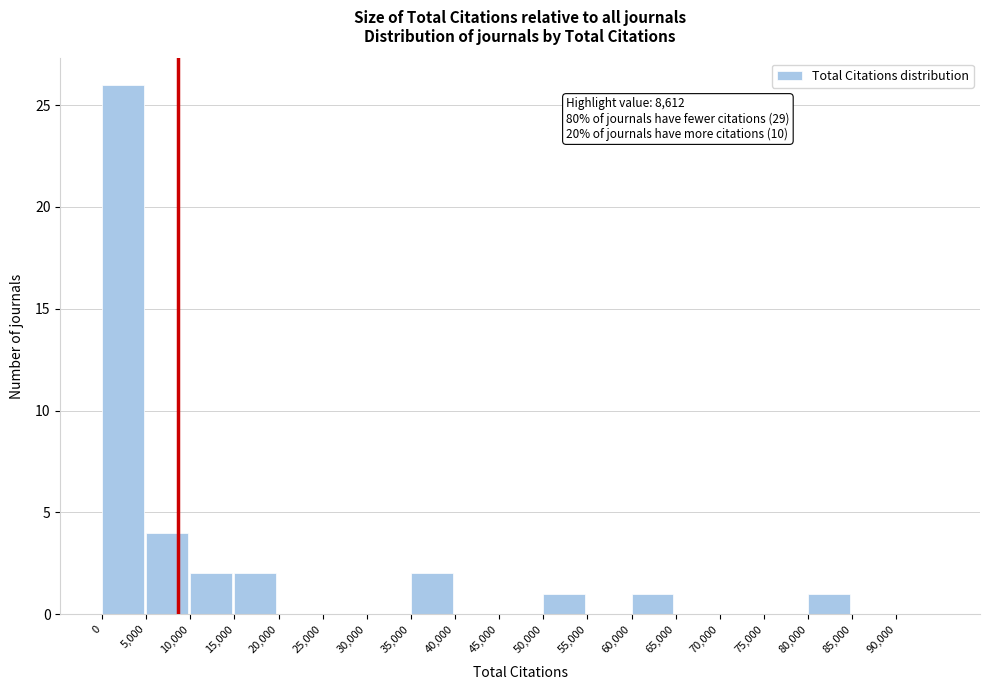

Over which range of the x-axis is the bar tallest?

0 to 5000